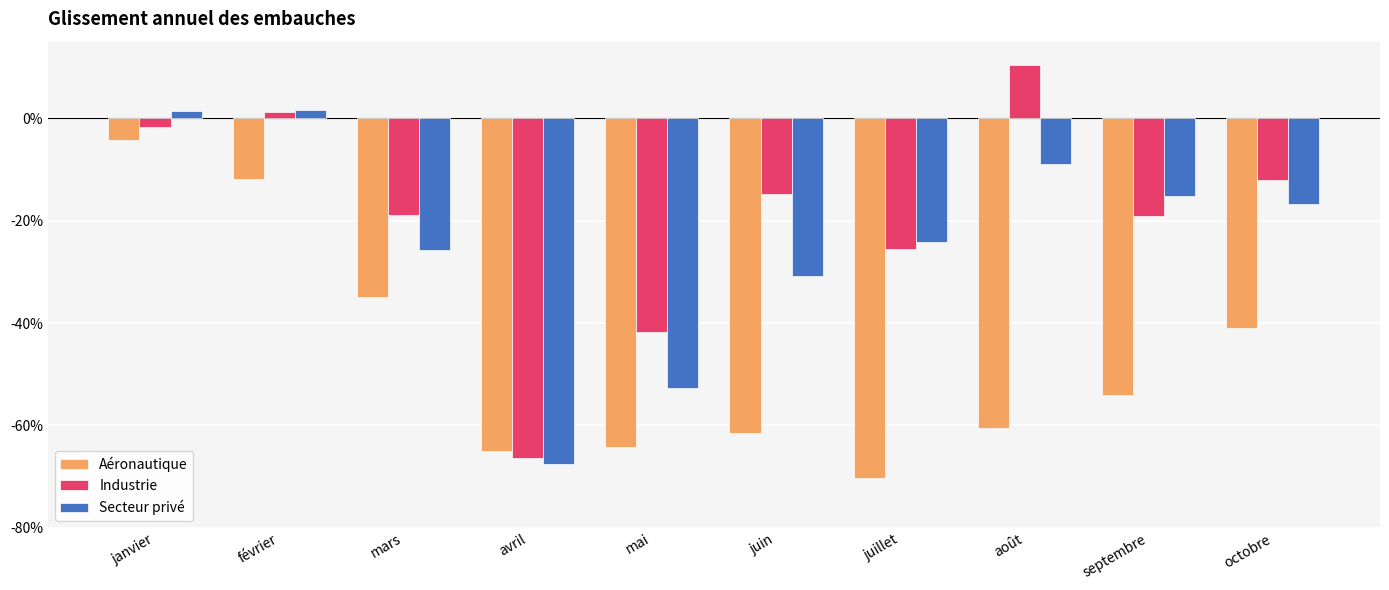

Where does the Industrie series first go above 0?

février